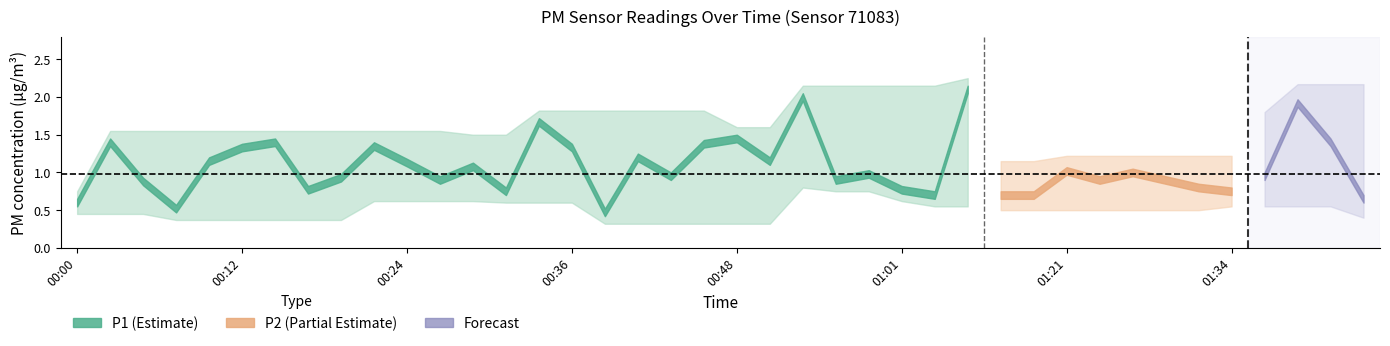

At which category does the chart reach its minimum across all series?

00:39